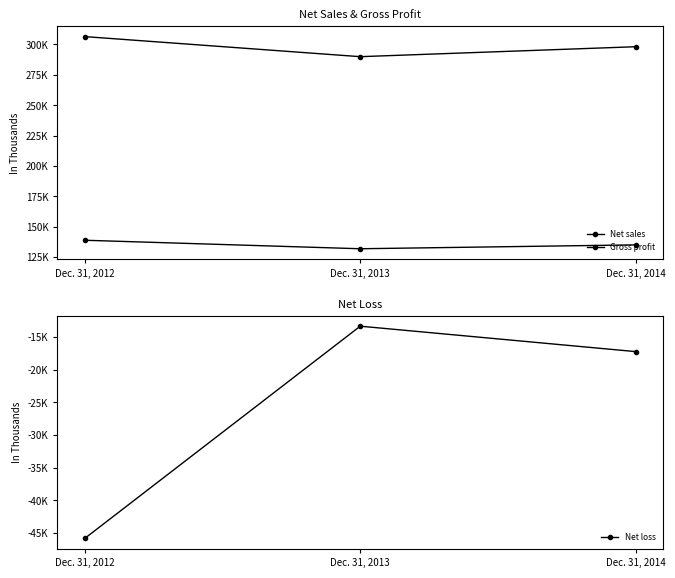

Rank the series by their average value, from lowest to highest.

Net loss, Gross profit, Net sales